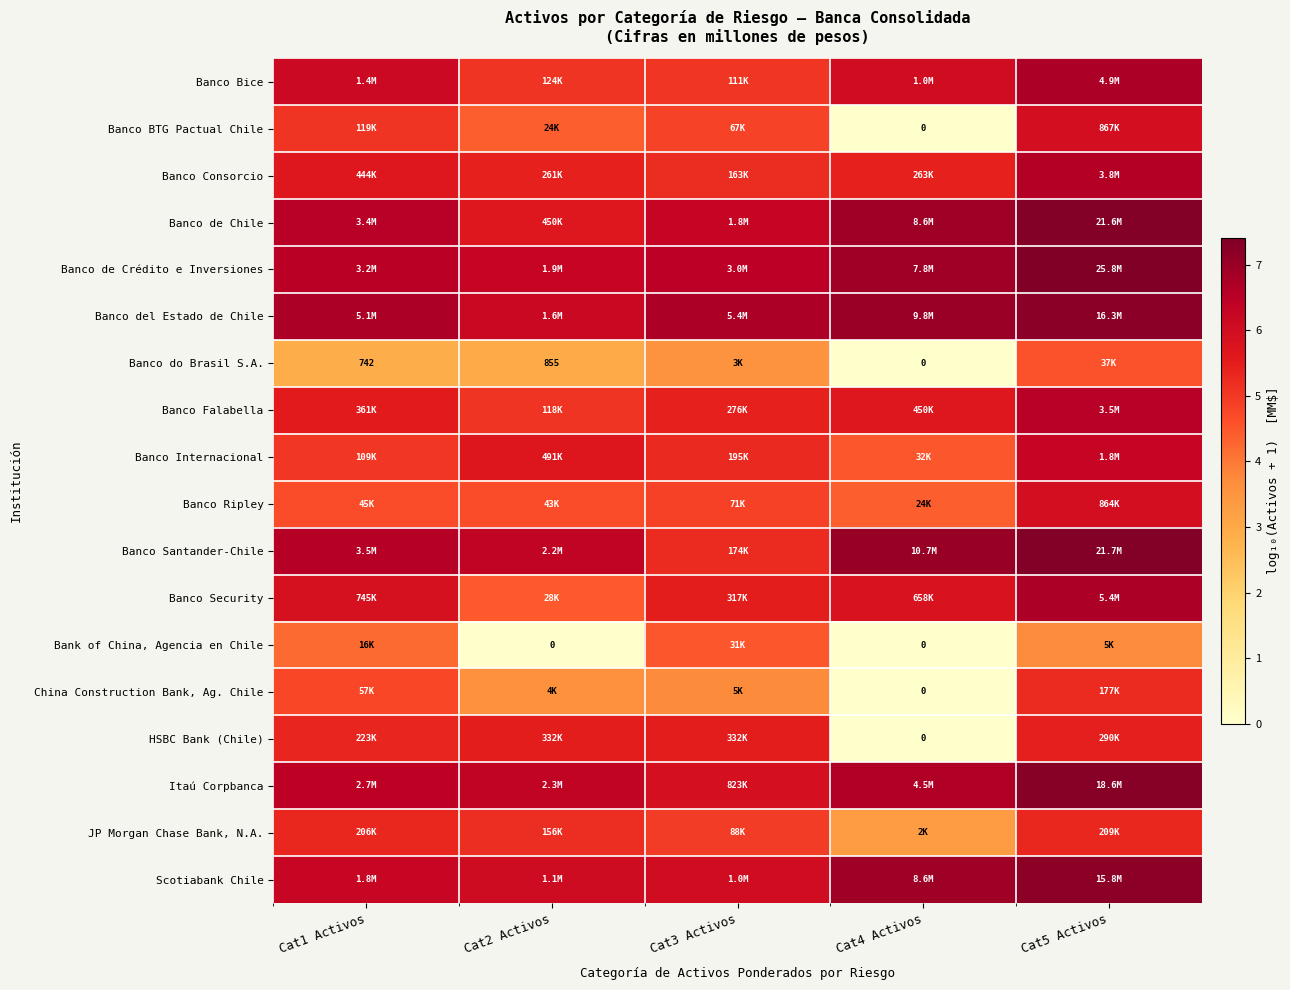

At which label is Bank of China, Agencia en Chile closest to 2?

Cat5 Activos